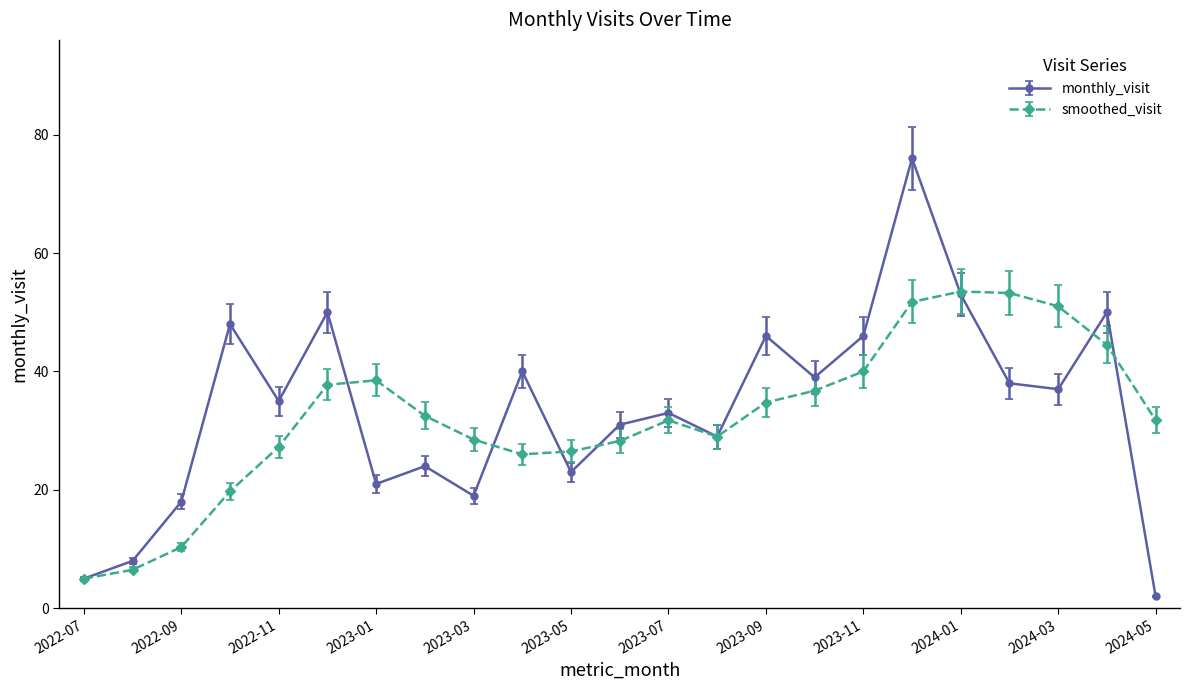

What is the value of the smoothed_visit point at the 18th from the left?

51.8